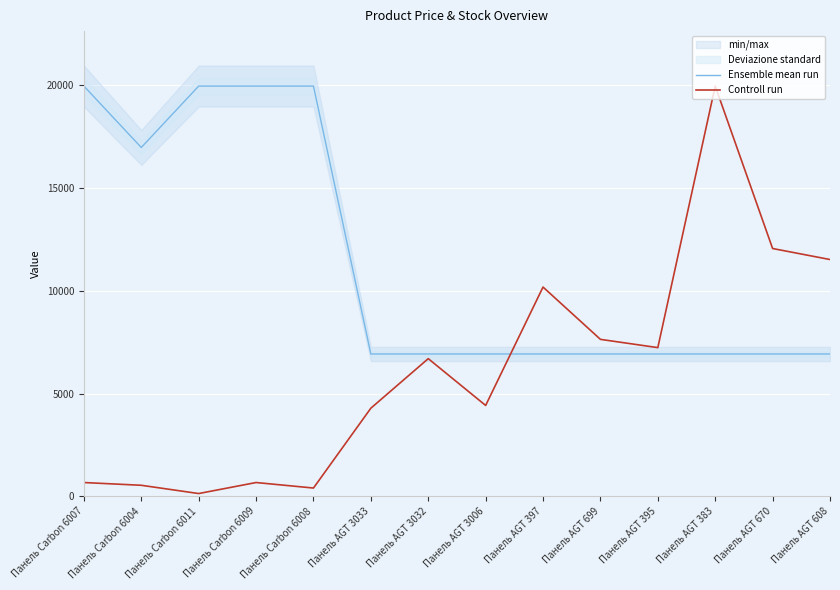

What is the total value across all series at Панель AGT 699?

14563.0